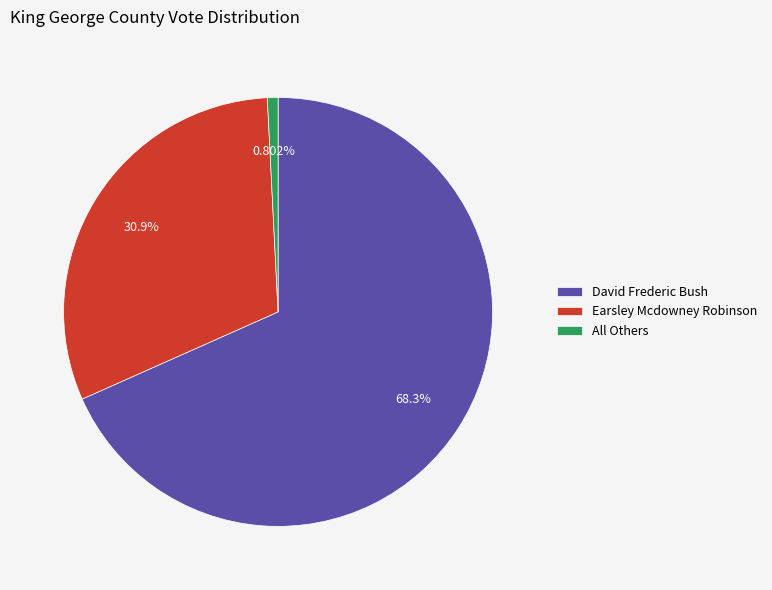

To the nearest percent, what is the combined percentage of Earsley Mcdowney Robinson and David Frederic Bush?

99%